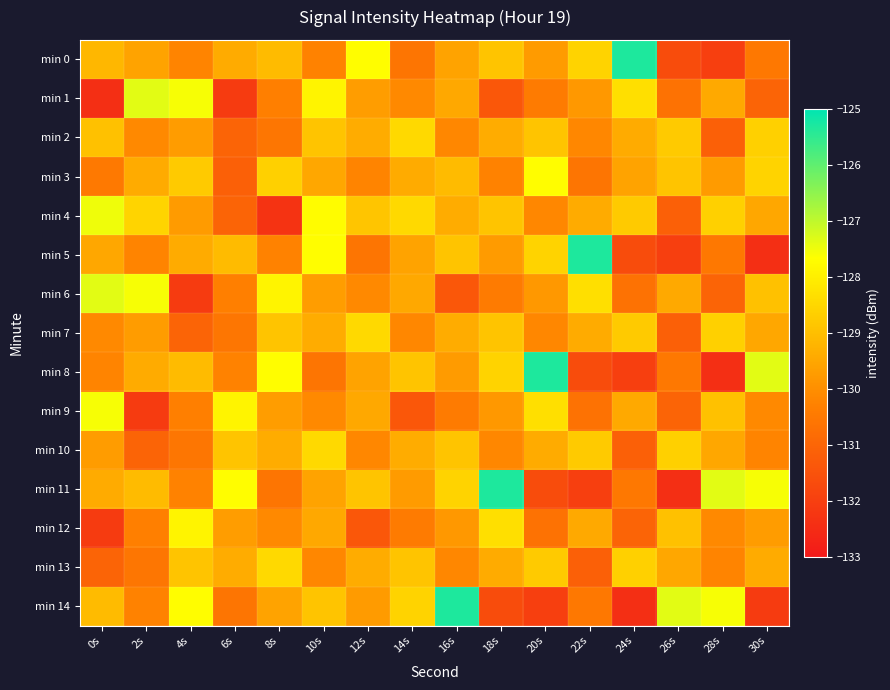

Which series changed the most between 0s and 22s?

min 5